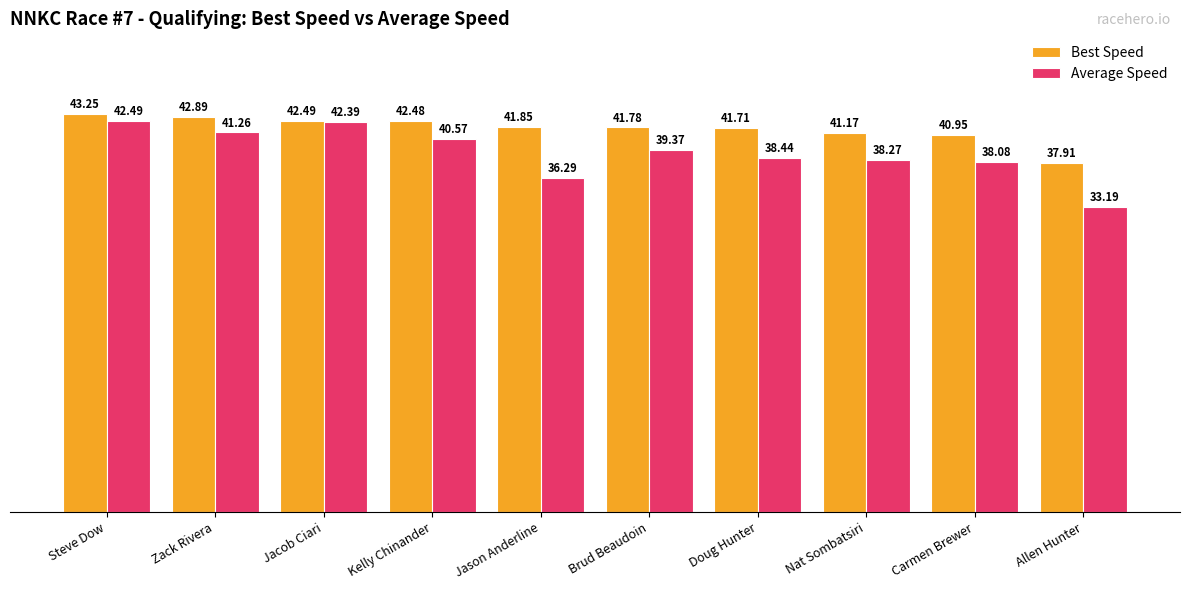

What is the total value across all series at Zack Rivera?

84.1